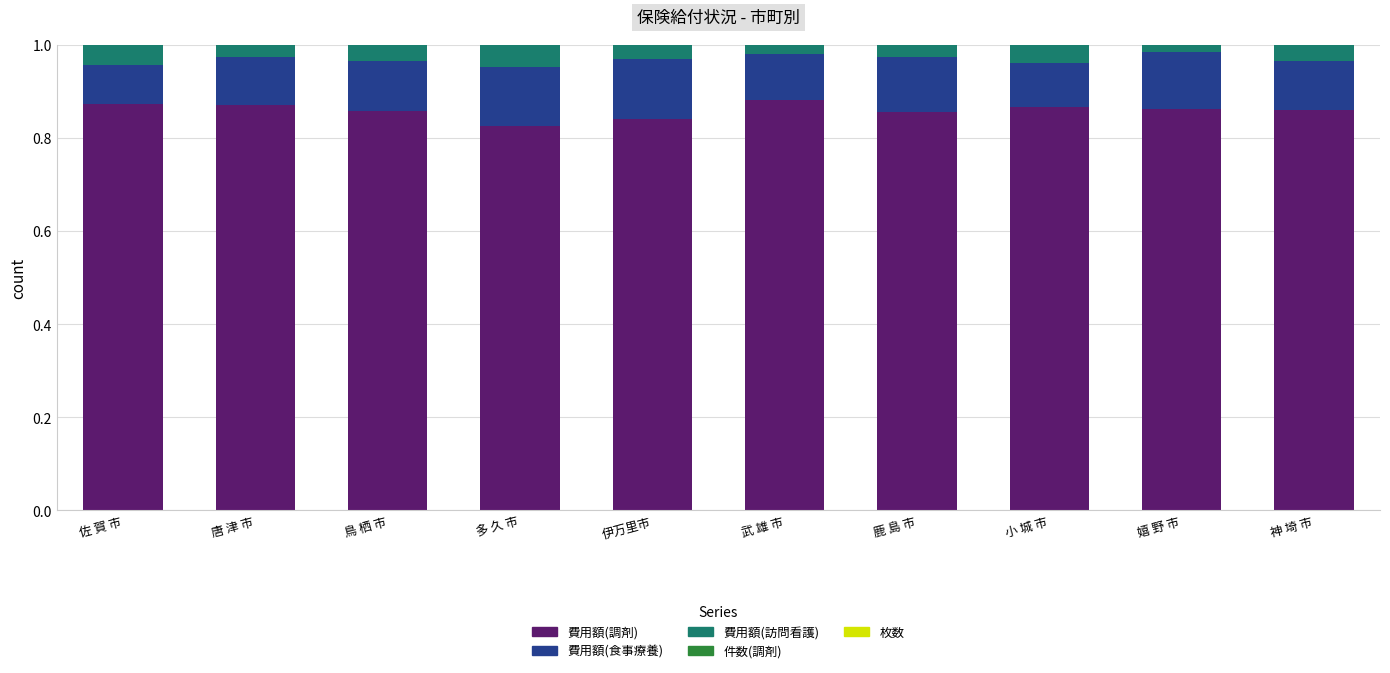

Is it true that 費用額(調剤) equals 1.3 at 鹿 島 市?

False